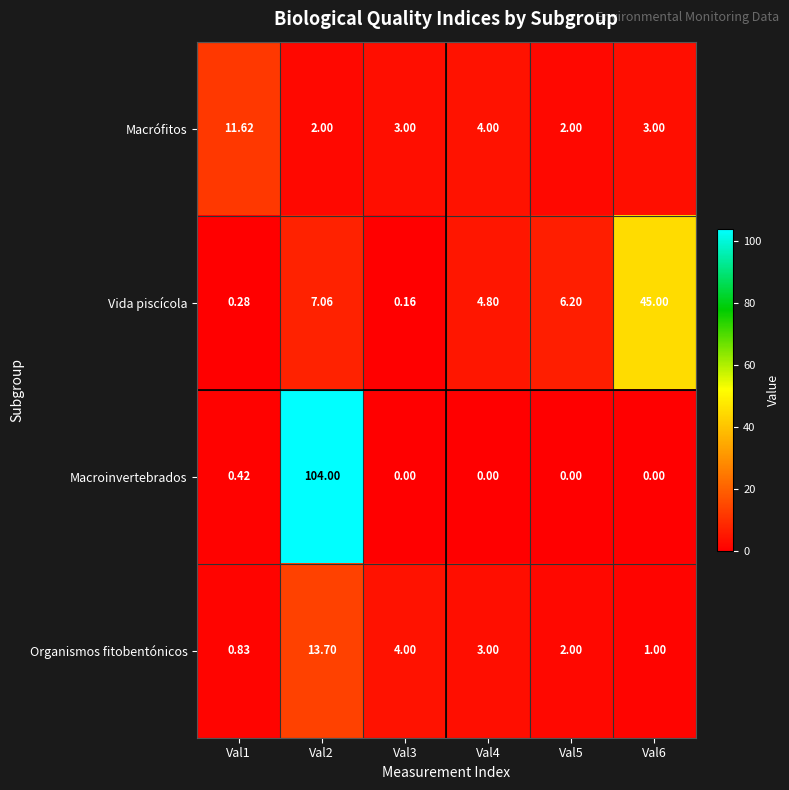

Which series has the widest spread of values?

Macroinvertebrados